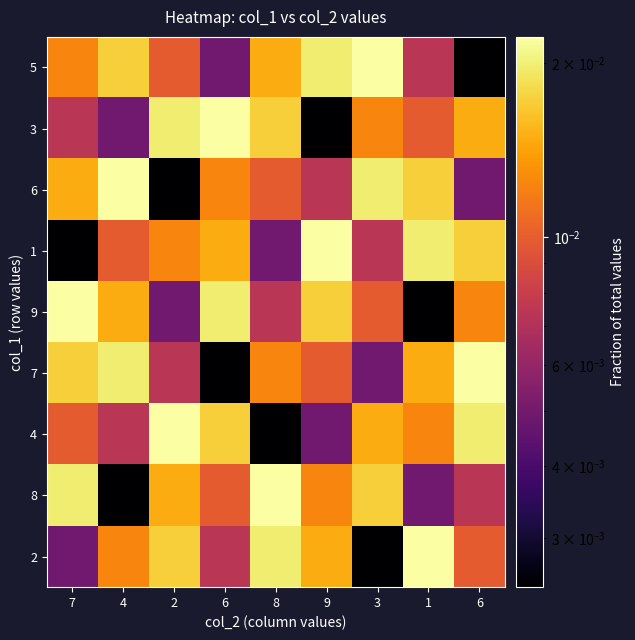

Rank the series at 4 from highest to lowest value.

6, 7, 5, 9, 2, 1, 4, 3, 8